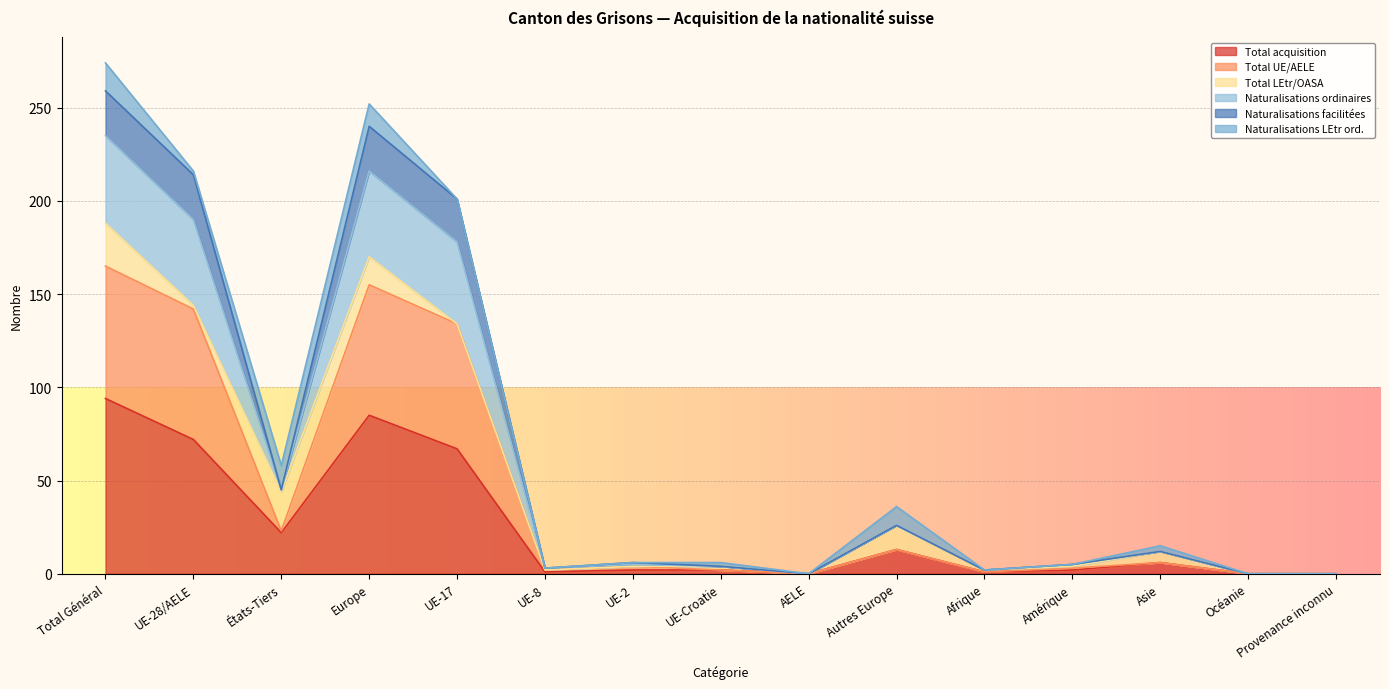

Is the value of Total UE/AELE at Total Général greater than the value of Naturalisations facilitées at Autres Europe?

Yes